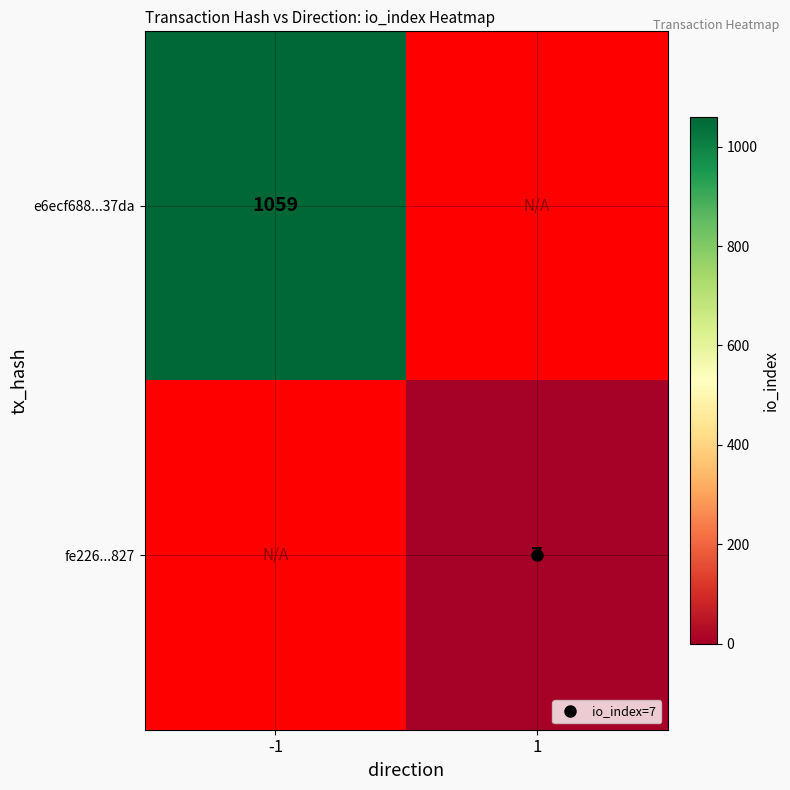

True or false: e6ecf688...37da has a value of 1392.0 at -1.

False